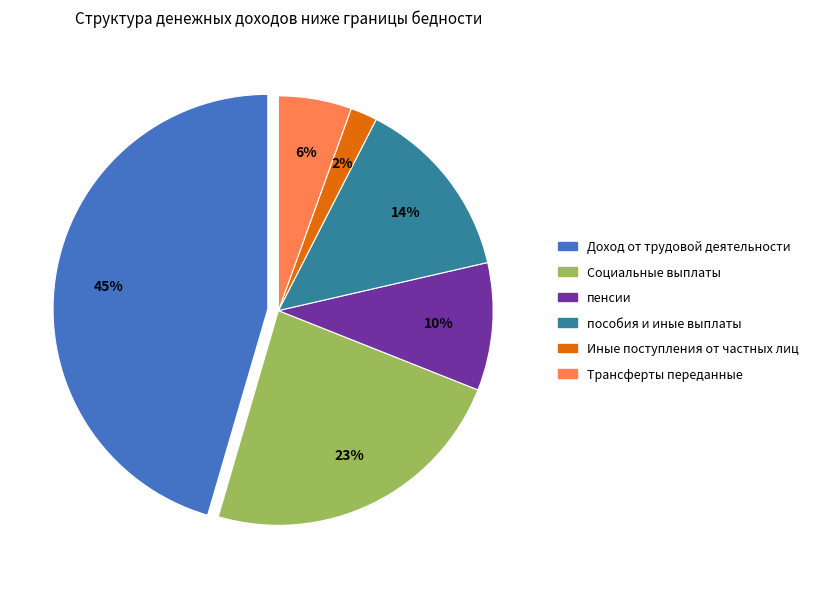

Does Трансферты переданные account for over 50% of the chart?

No